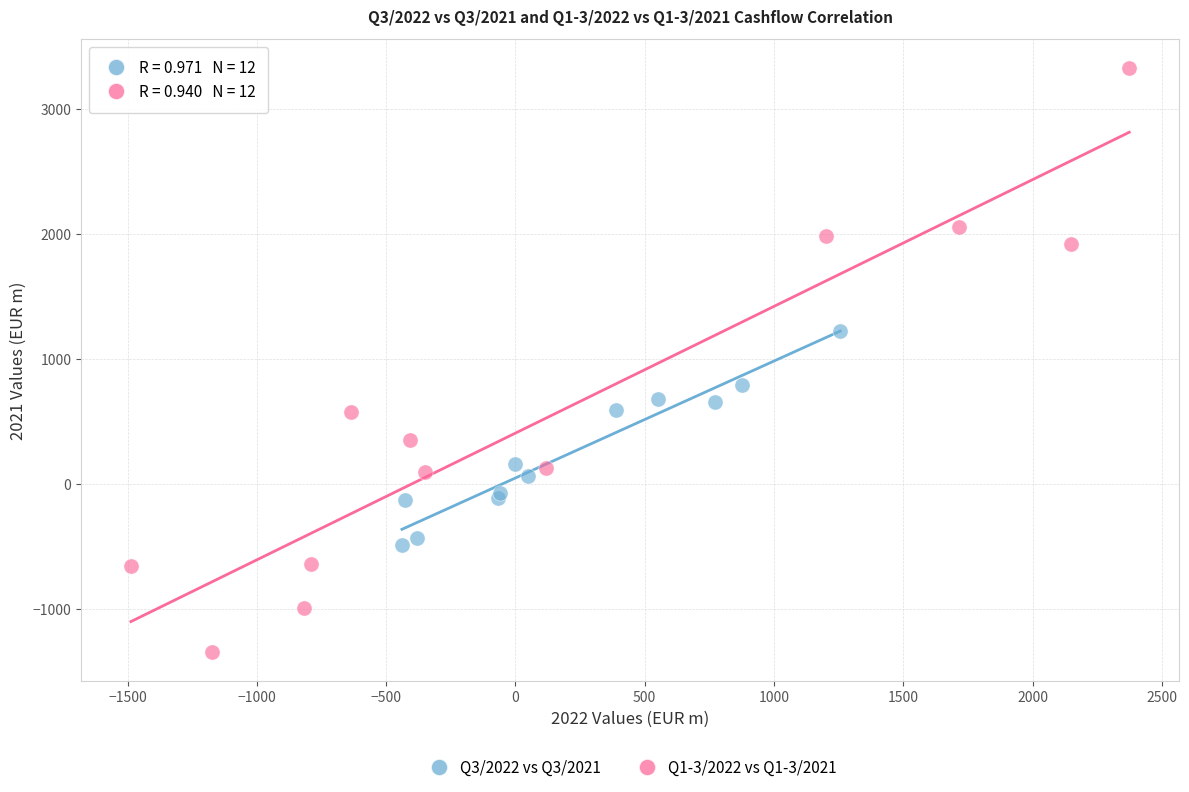

Which series reaches the maximum Y coordinate?

Q1-3/2022 vs Q1-3/2021